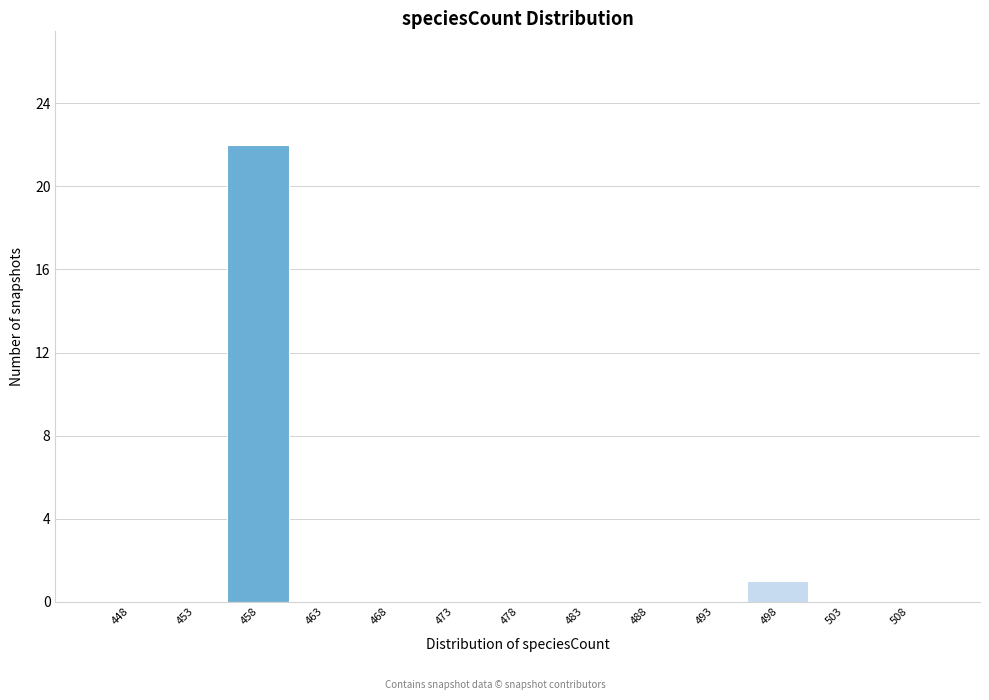

Reading left to right, what are all the values shown in this chart?

448=0	453=0	458=22	463=0	468=0	473=0	478=0	483=0	488=0	493=0	498=1	503=0	508=0